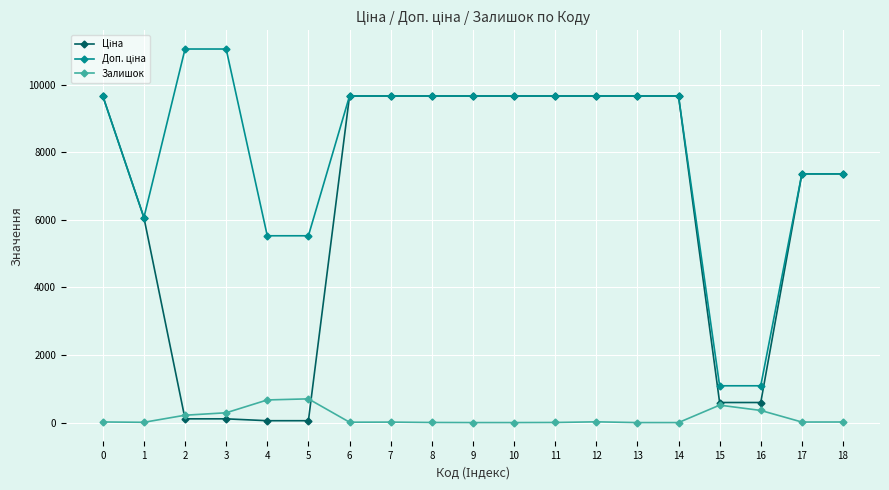

Is it true that Залишок equals 0.0 at 9?

True